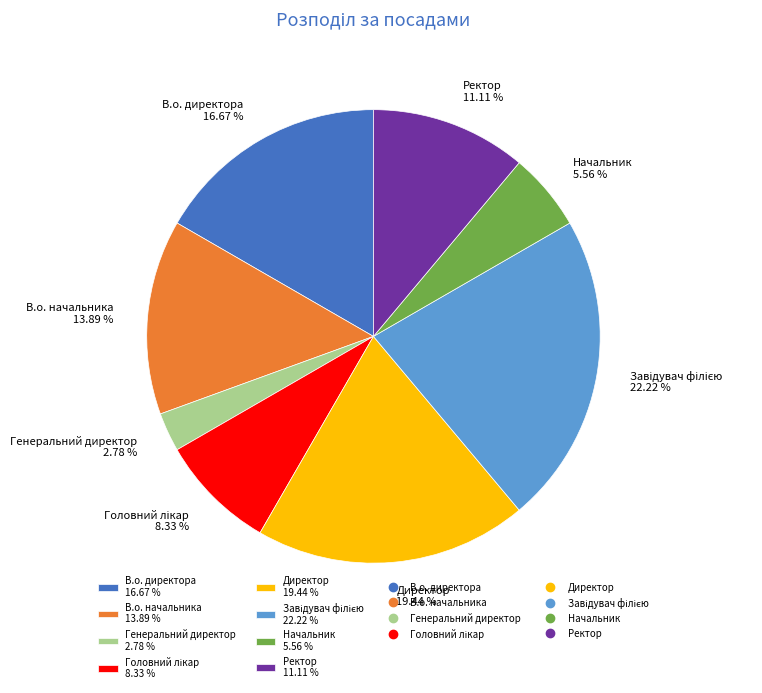

What is the smallest slice in the pie chart?

Генеральний директор